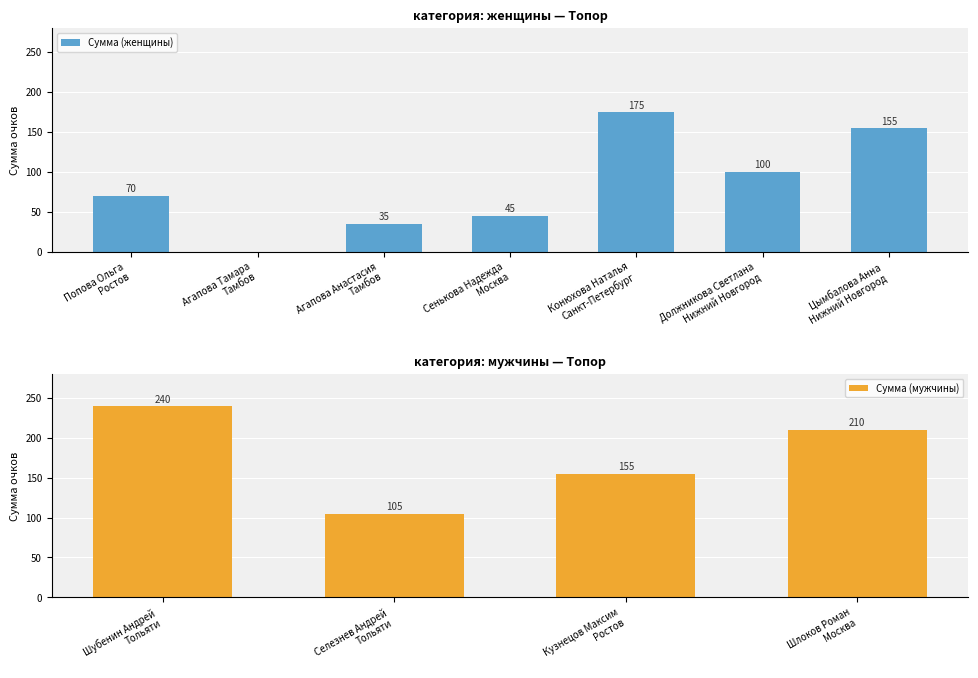

What is the difference between the maximum and minimum values in the Сумма (мужчины) series?

135